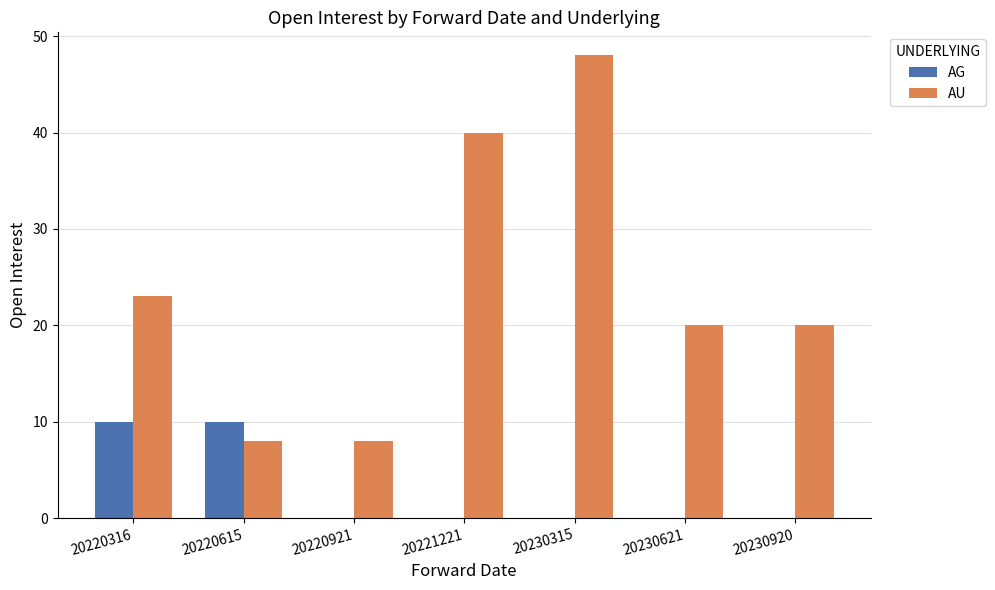

The value of AG at 20220921 is 0. True or false?

True